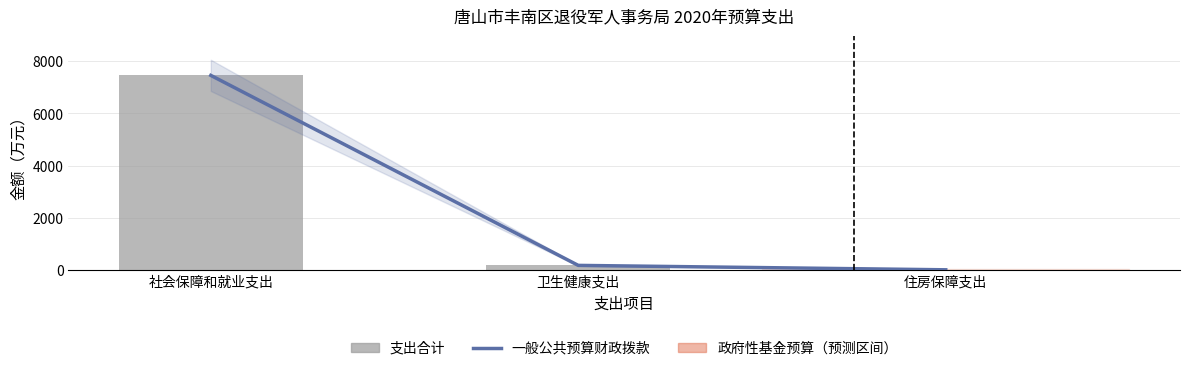

Reading right to left, what are all the values shown in this chart?

一般公共预算财政拨款: 23.8	192.8	7457.2
支出合计: 23.8	192.8	7457.2